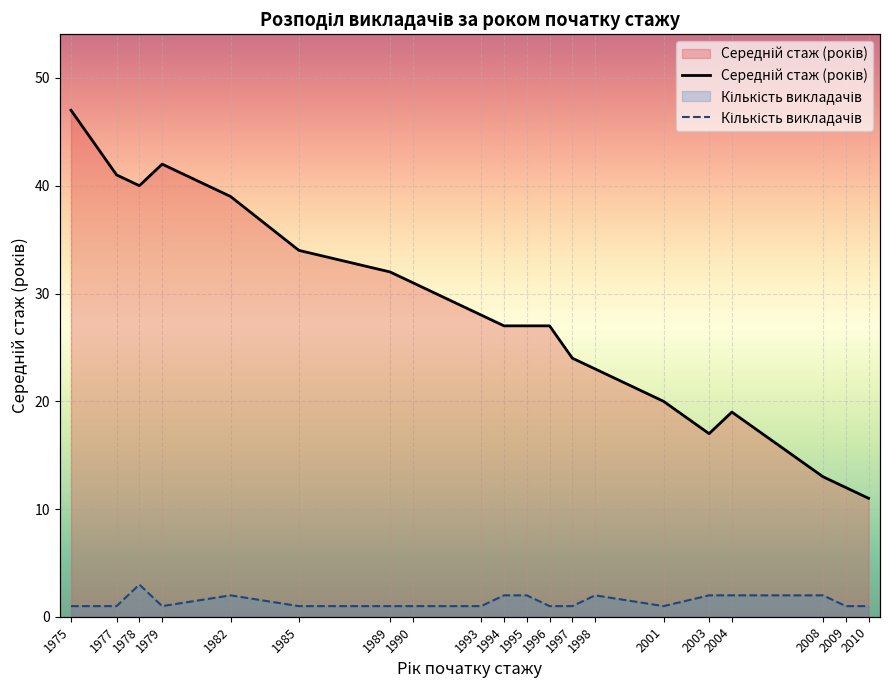

How many interior local valleys does the Середній стаж (років) series have?

2